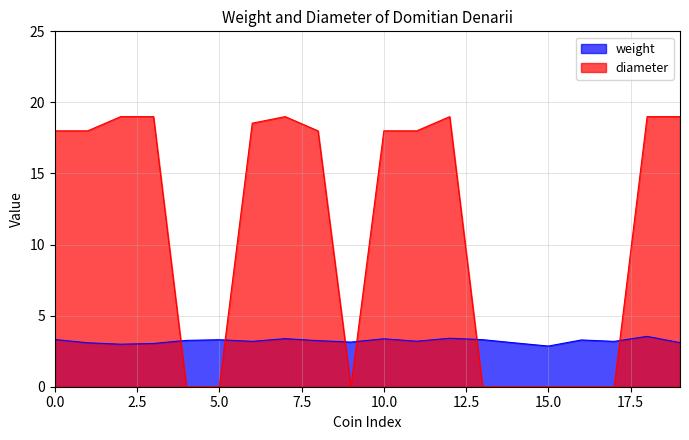

What is the average value of the diameter series?

11.1